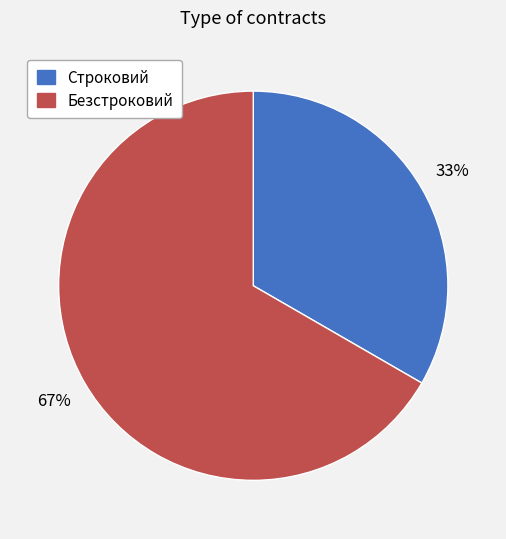

How many slices are in this pie chart?

2